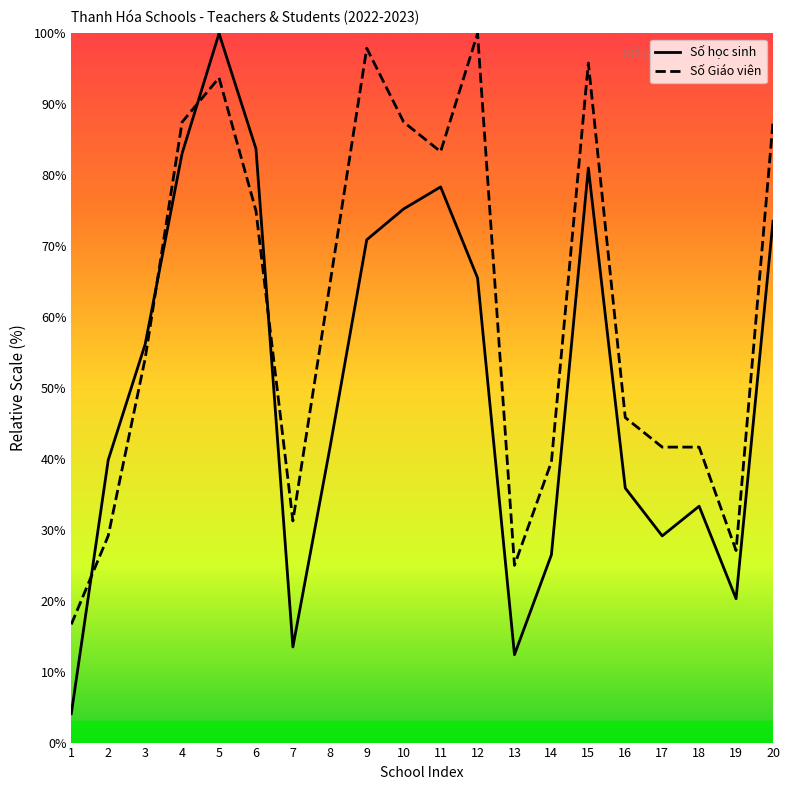

Which series ends up on top after the final intersection of Số Giáo viên and Số học sinh?

Số Giáo viên